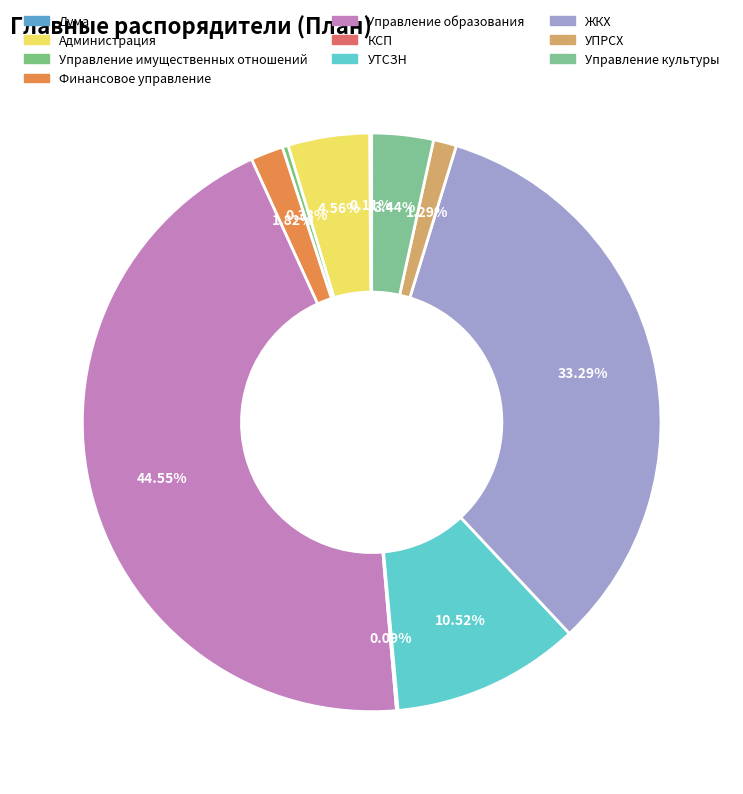

Combined, do Управление имущественных отношений and Управление образования account for over 50%?

No